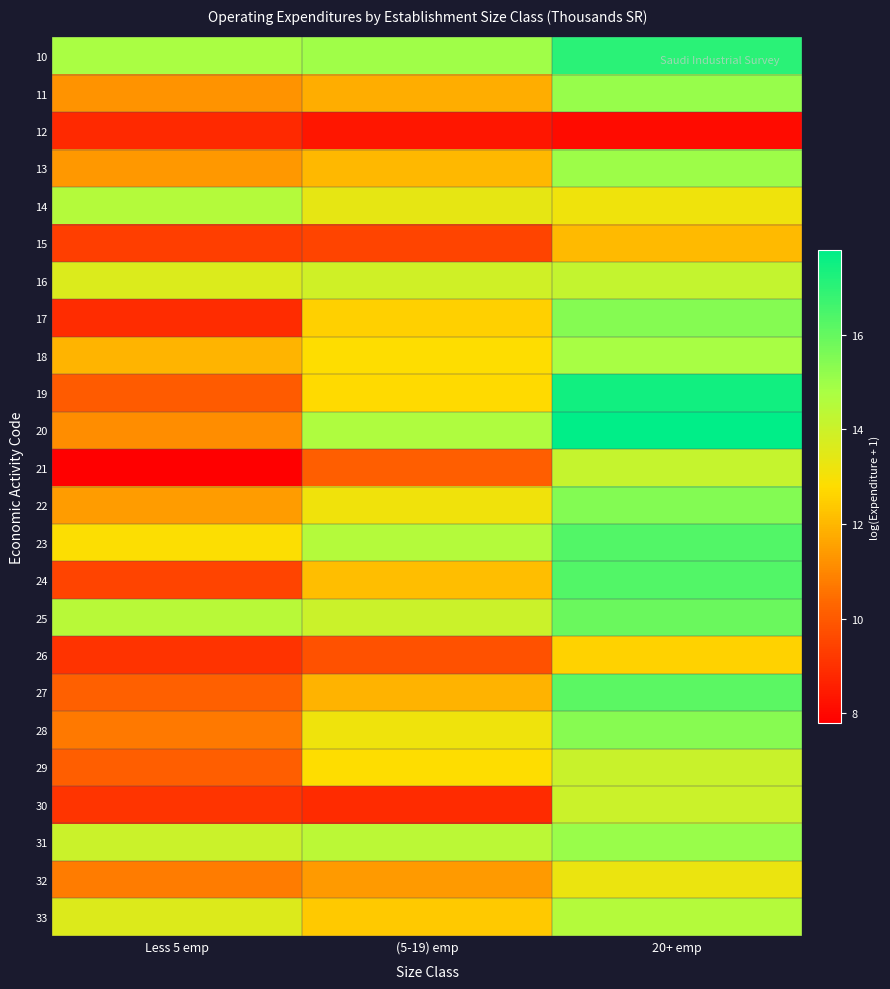

At 20+ emp, list the series in order from largest to smallest.

20, 19, 10, 24, 23, 27, 25, 22, 17, 28, 11, 31, 13, 18, 33, 16, 21, 29, 30, 32, 14, 26, 15, 12